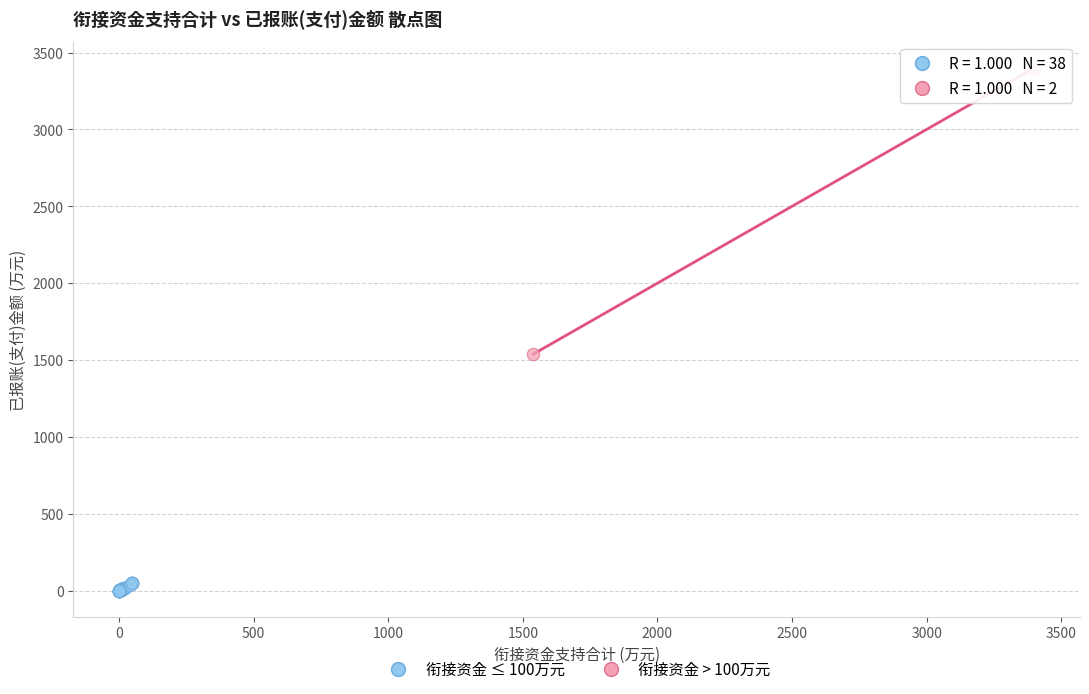

Which series reaches the maximum Y coordinate?

衔接资金 > 100万元